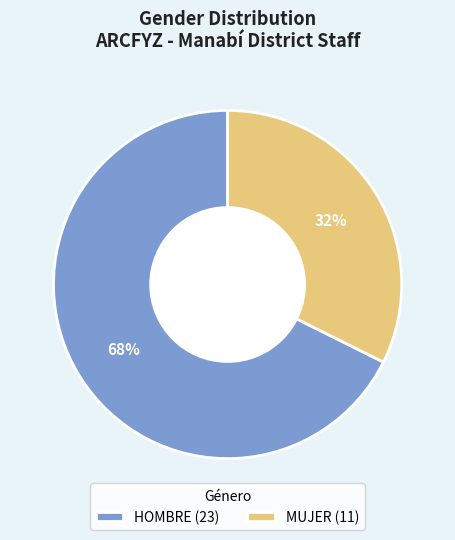

Combined, do MUJER and HOMBRE account for over 50%?

Yes